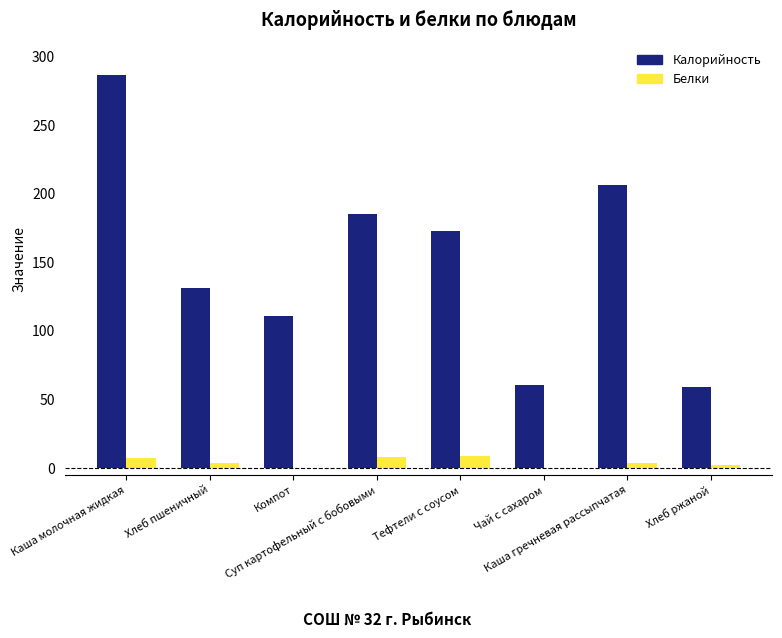

What is the sum of all Белки values?

35.0